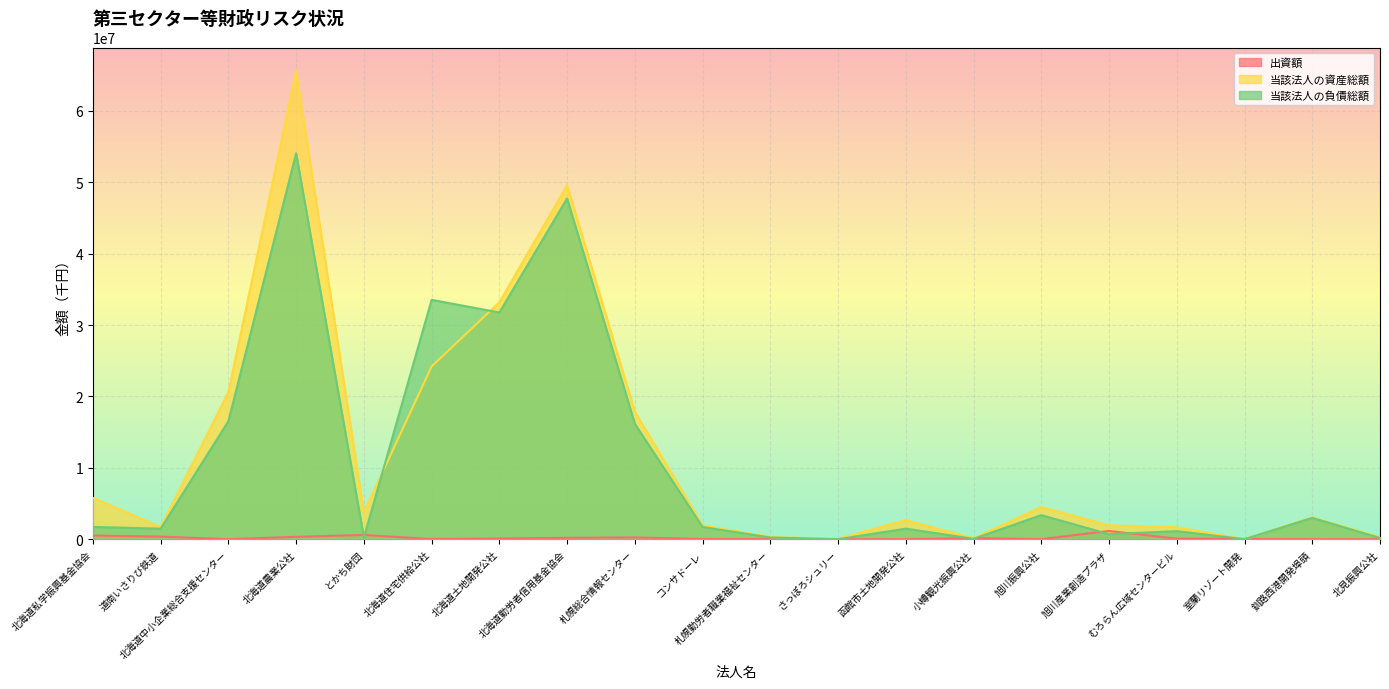

Rank the series at むろらん広域センタービル from lowest to highest value.

出資額, 当該法人の負債総額, 当該法人の資産総額